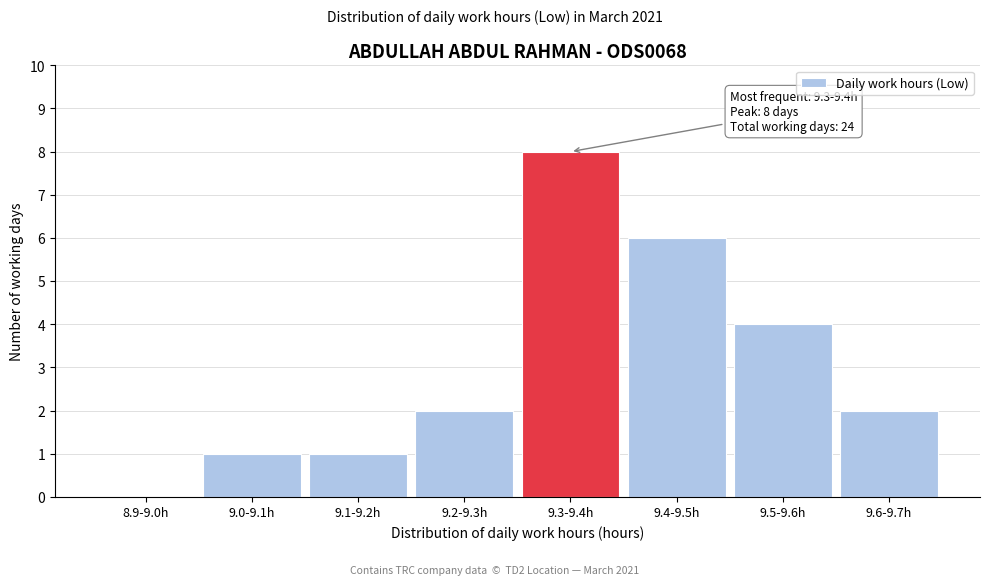

Reading left to right, what are all the values shown in this chart?

8.9-9.0h=0	9.0-9.1h=1	9.1-9.2h=1	9.2-9.3h=2	9.3-9.4h=8	9.4-9.5h=6	9.5-9.6h=4	9.6-9.7h=2